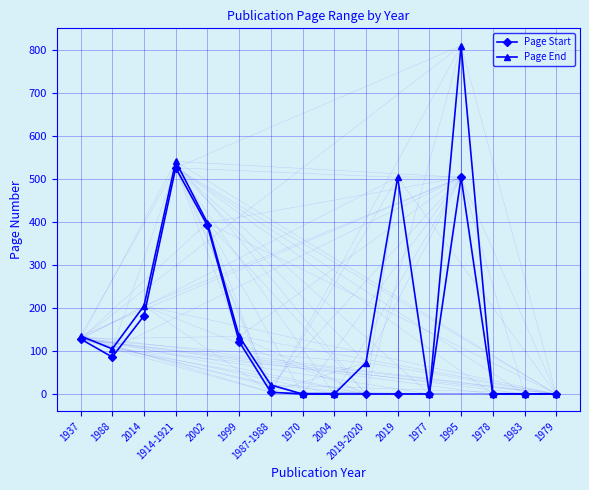

What is the label of the 9th point from the right?

1970